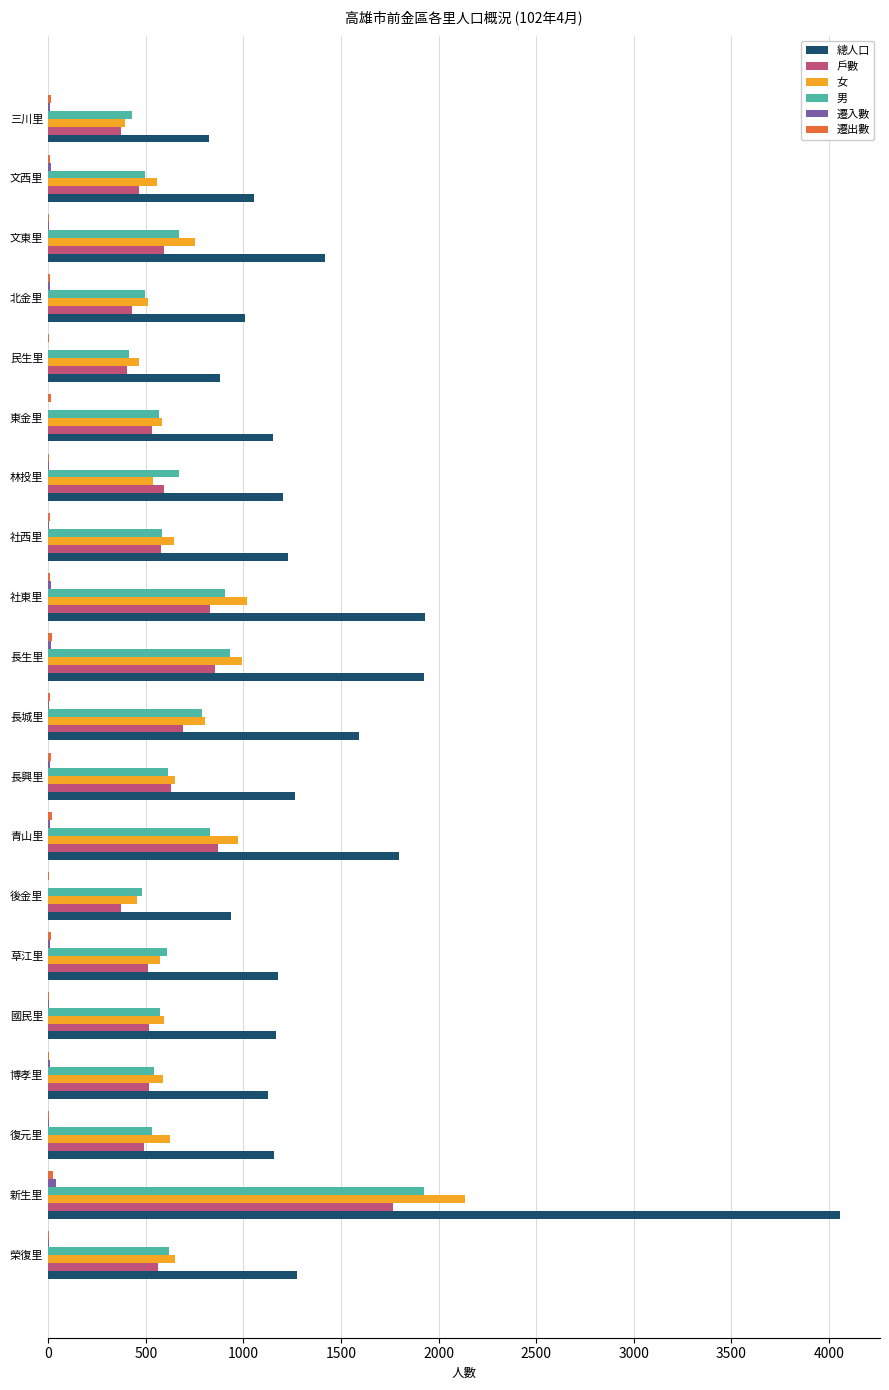

What is the maximum value shown in the chart?

4058